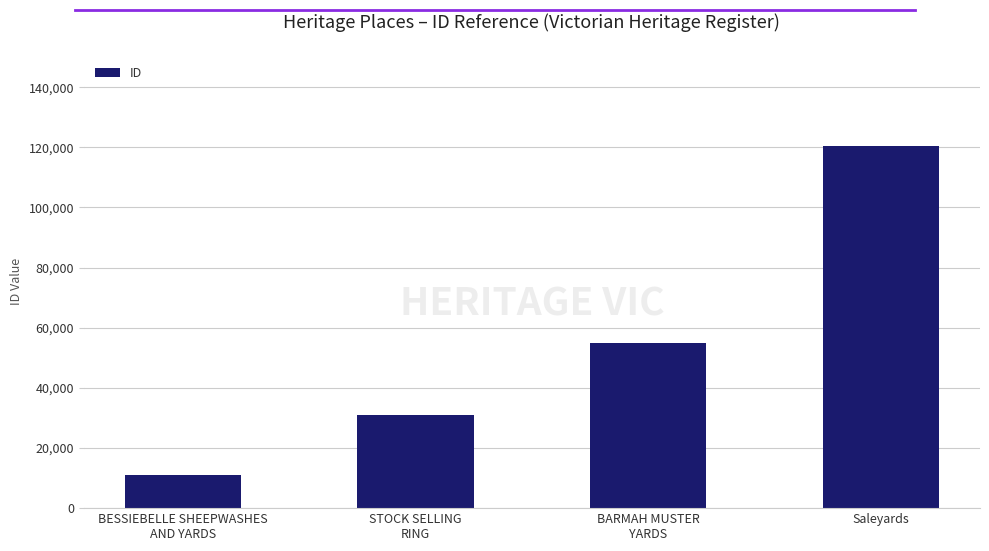

What is the approximate value at Saleyards?

120448